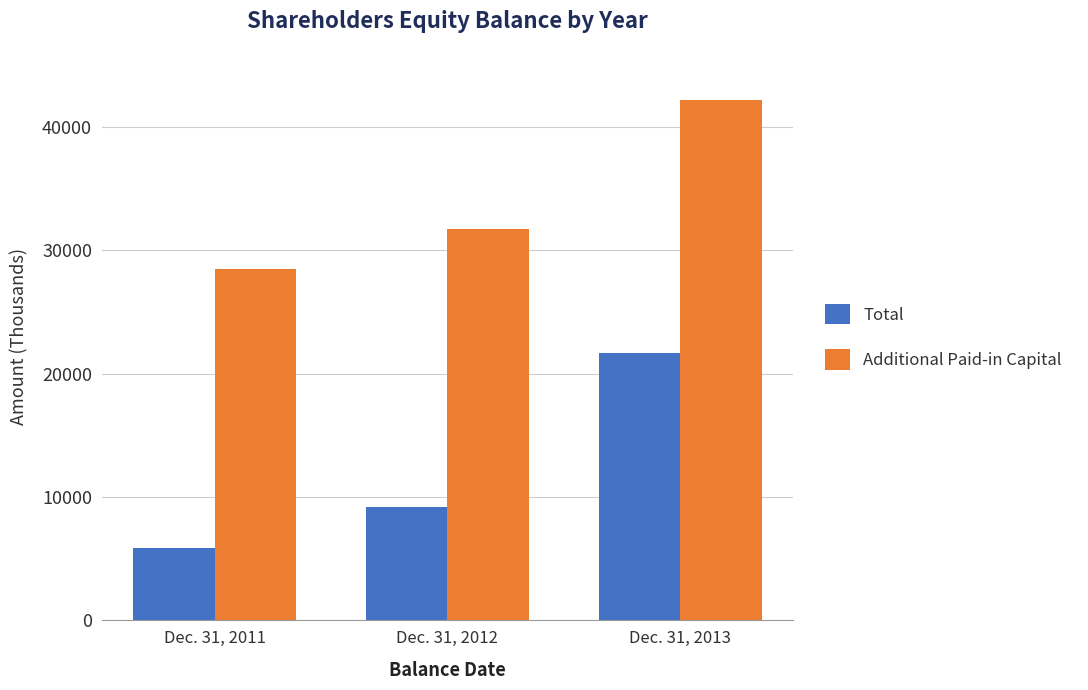

How many values in the Total series are below 9216?

1